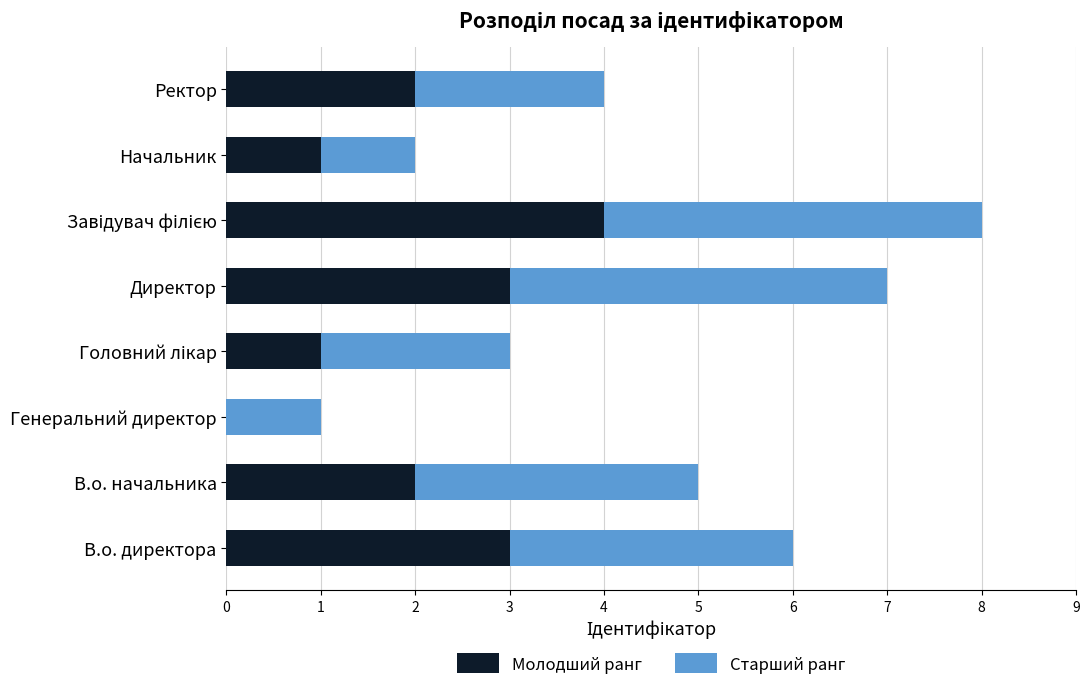

What is the total value across all series at В.о. начальника?

5